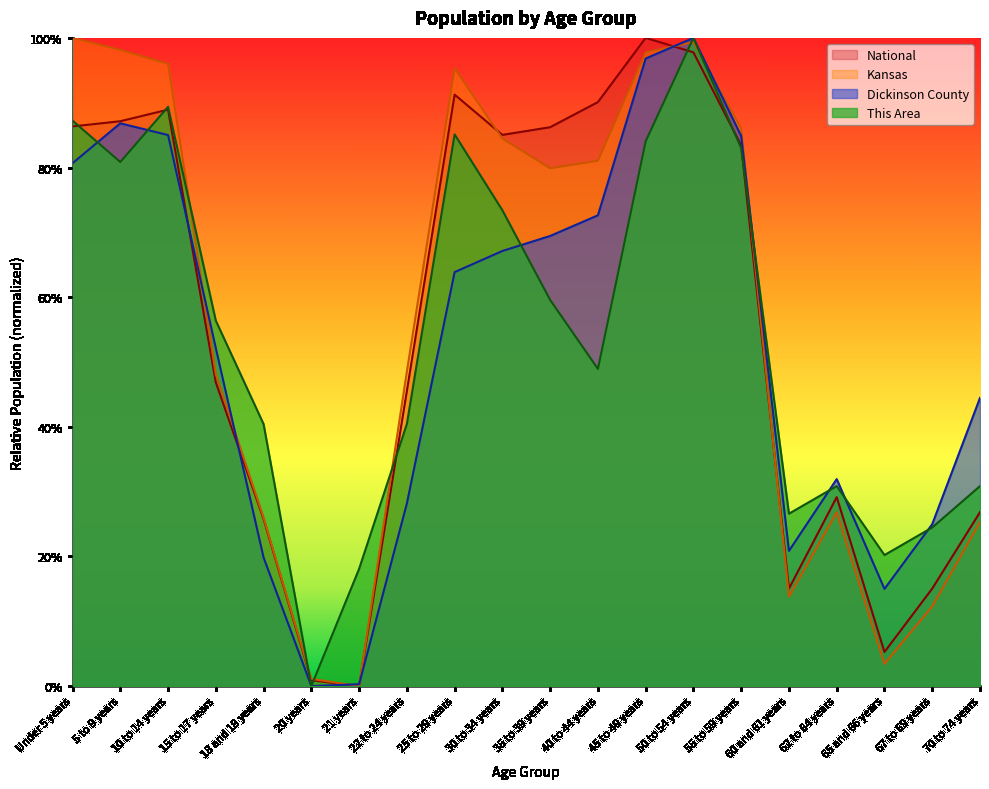

What is the total value across all series at 5 to 9 years?

3.5